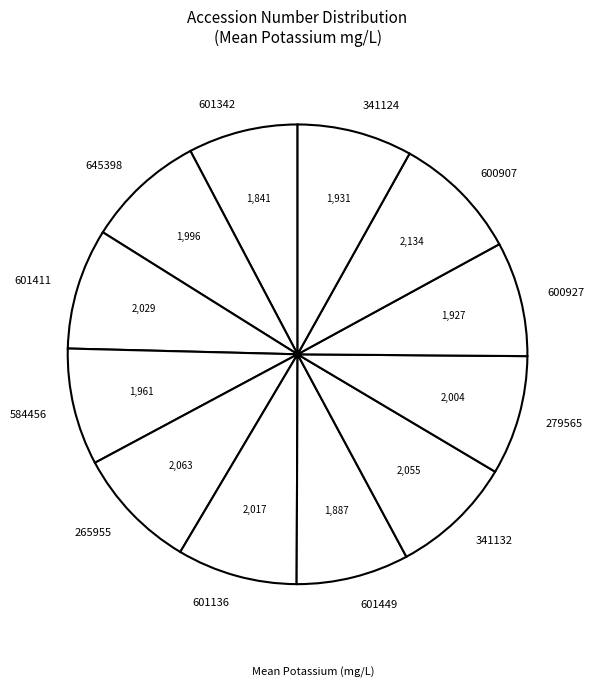

Approximately how many times larger is the value at 601136 compared to 265955?

1.0